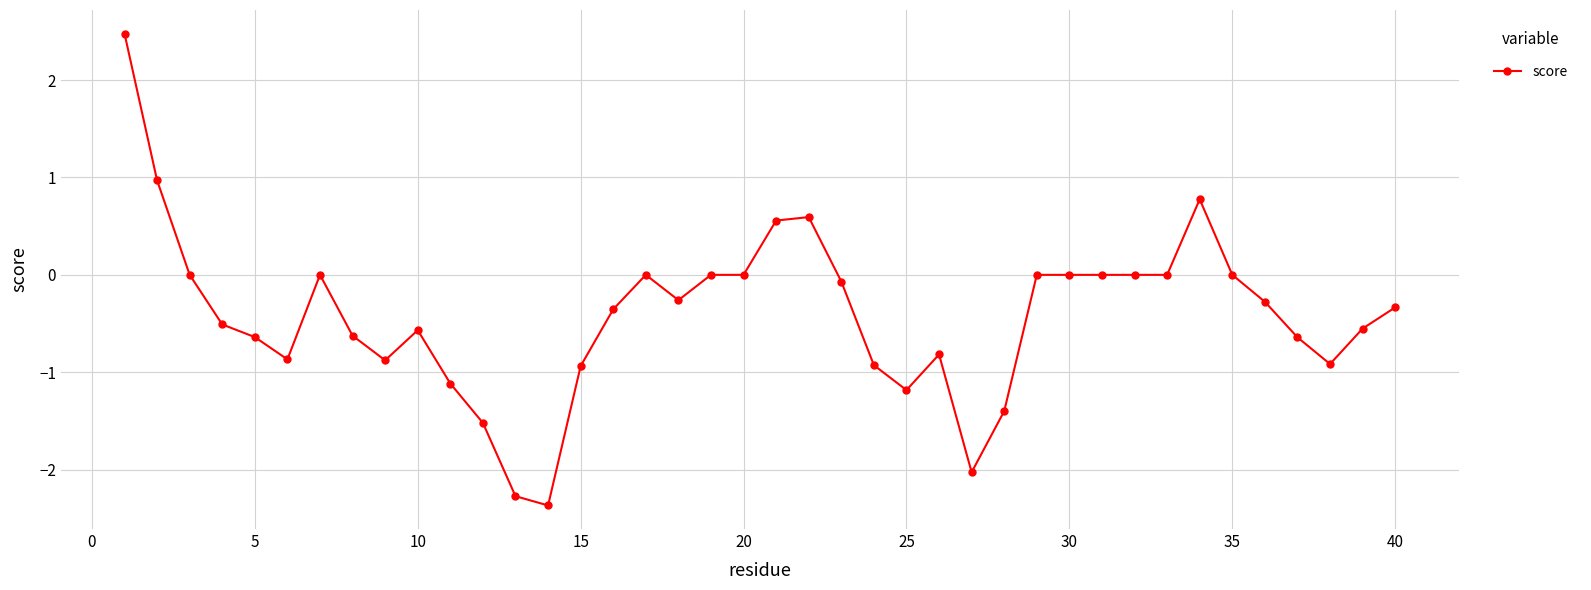

What is the sum of all values?

-16.7